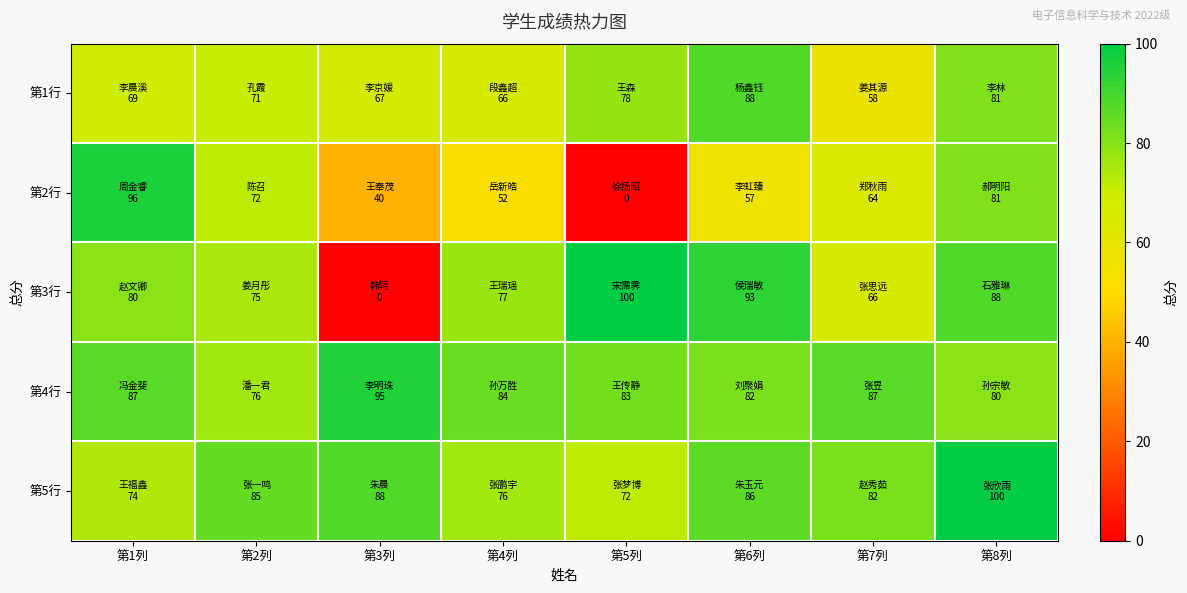

Reading right to left, transcribe all the data shown in this chart.

第1行: 第8列=81	第7列=58	第6列=88	第5列=78	第4列=66	第3列=67	第2列=71	第1列=69
第2行: 第8列=81	第7列=64	第6列=57	第5列=0	第4列=52	第3列=40	第2列=72	第1列=96
第3行: 第8列=88	第7列=66	第6列=93	第5列=100	第4列=77	第3列=0	第2列=75	第1列=80
第4行: 第8列=80	第7列=87	第6列=82	第5列=83	第4列=84	第3列=95	第2列=76	第1列=87
第5行: 第8列=100	第7列=82	第6列=86	第5列=72	第4列=76	第3列=88	第2列=85	第1列=74